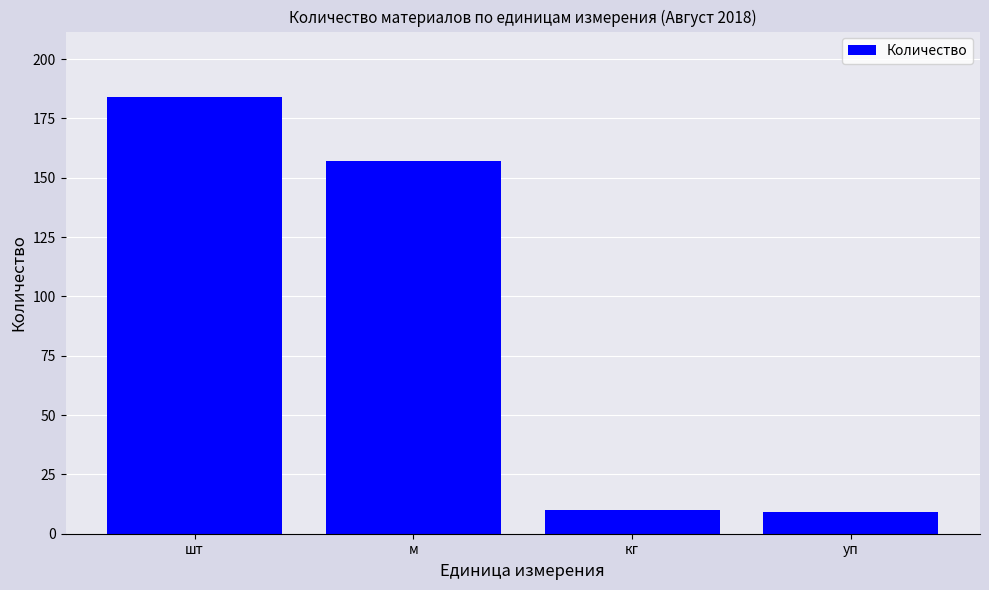

True or false: the data shows 242 at шт.

False